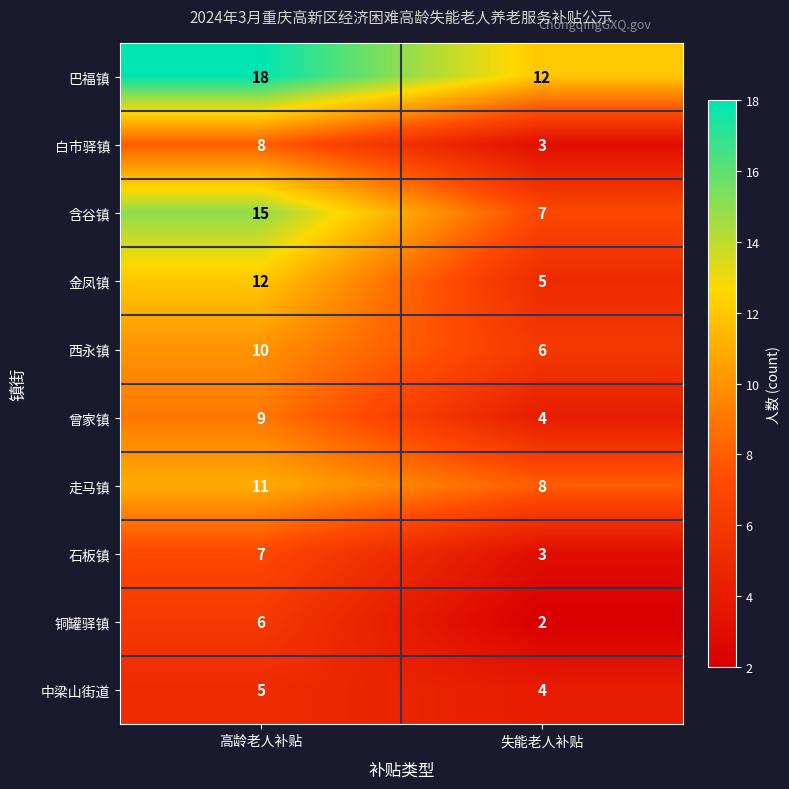

Reading left to right, extract all data points from this chart.

巴福镇: 高龄老人补贴=18	失能老人补贴=12
白市驿镇: 高龄老人补贴=8	失能老人补贴=3
含谷镇: 高龄老人补贴=15	失能老人补贴=7
金凤镇: 高龄老人补贴=12	失能老人补贴=5
西永镇: 高龄老人补贴=10	失能老人补贴=6
曾家镇: 高龄老人补贴=9	失能老人补贴=4
走马镇: 高龄老人补贴=11	失能老人补贴=8
石板镇: 高龄老人补贴=7	失能老人补贴=3
铜罐驿镇: 高龄老人补贴=6	失能老人补贴=2
中梁山街道: 高龄老人补贴=5	失能老人补贴=4